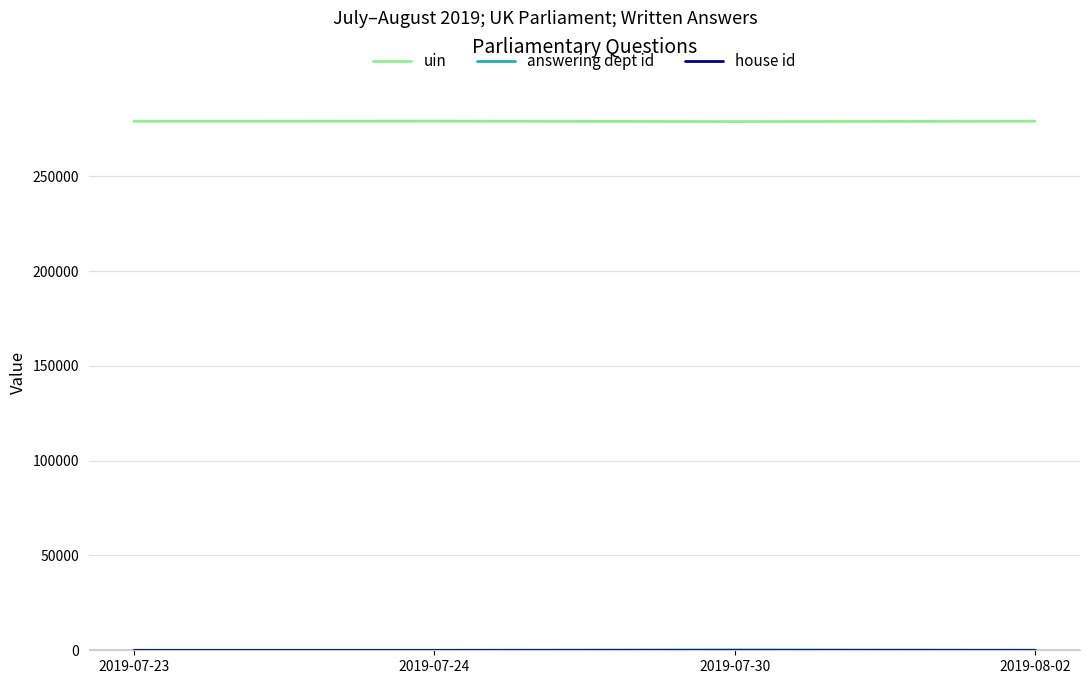

Which series has the largest total across all categories?

uin